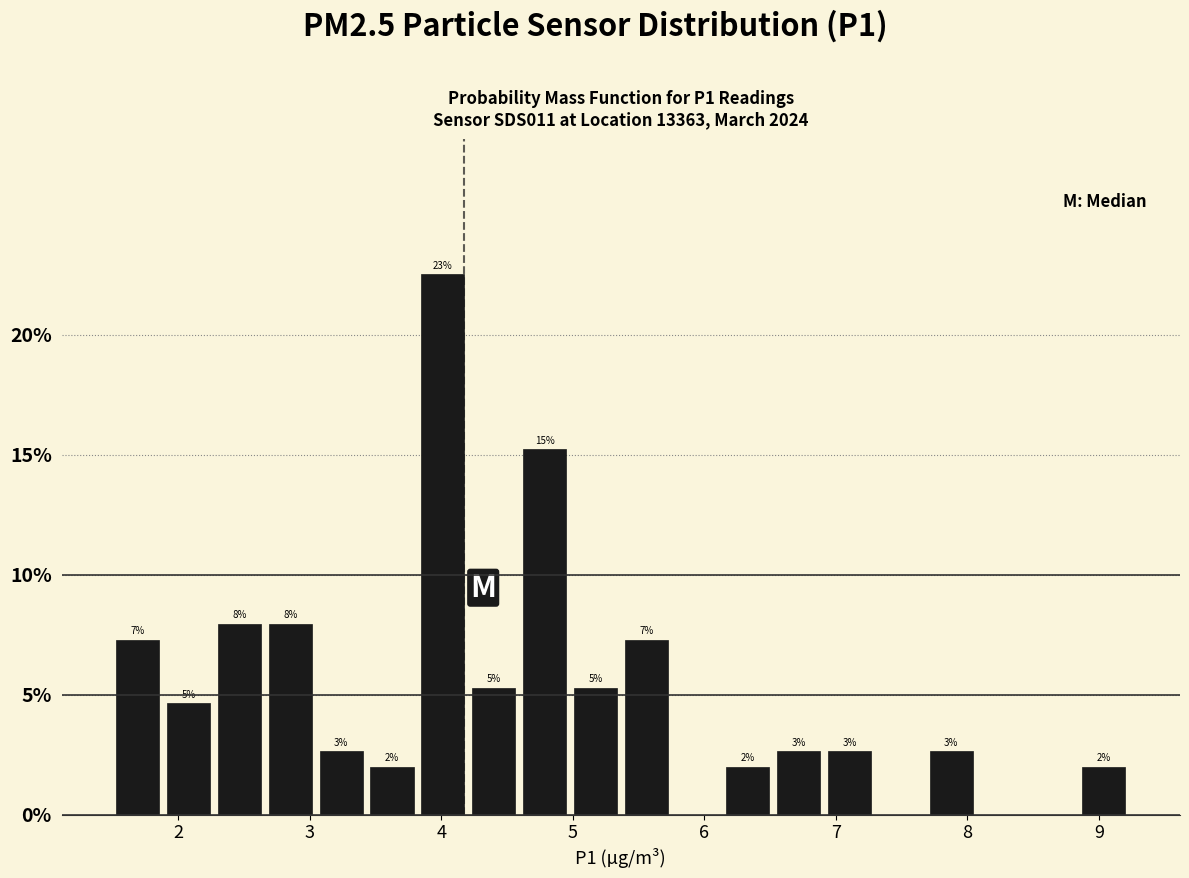

Read against the x-axis, roughly where is the centre of the tallest bar?

4.0